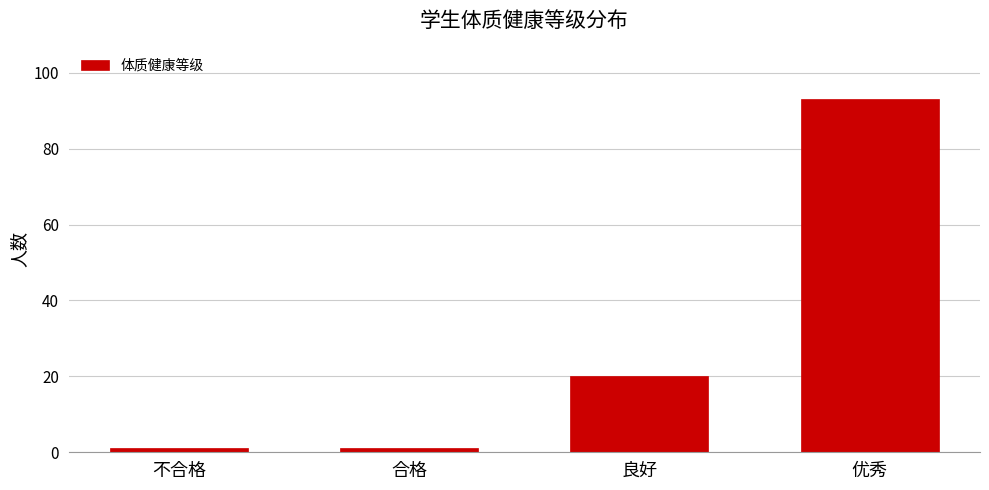

Reading right to left, transcribe all the data shown in this chart.

优秀=93	良好=20	合格=1	不合格=1